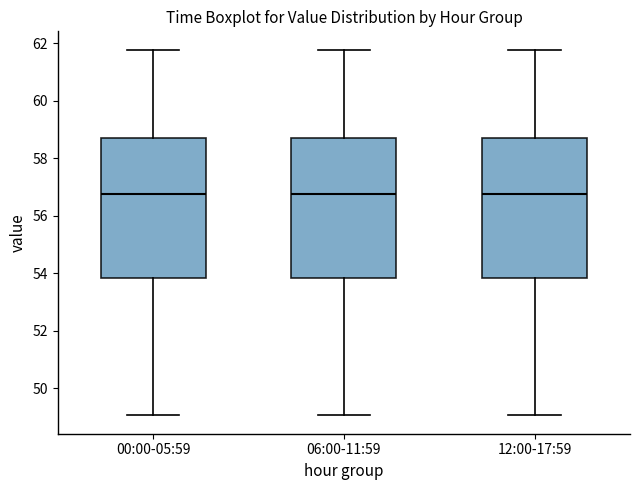

Where does the upper whisker of the box for 06:00-11:59 end on the y-axis? The values are not printed on the chart, so give them approximately, as read against the axis.

61.8